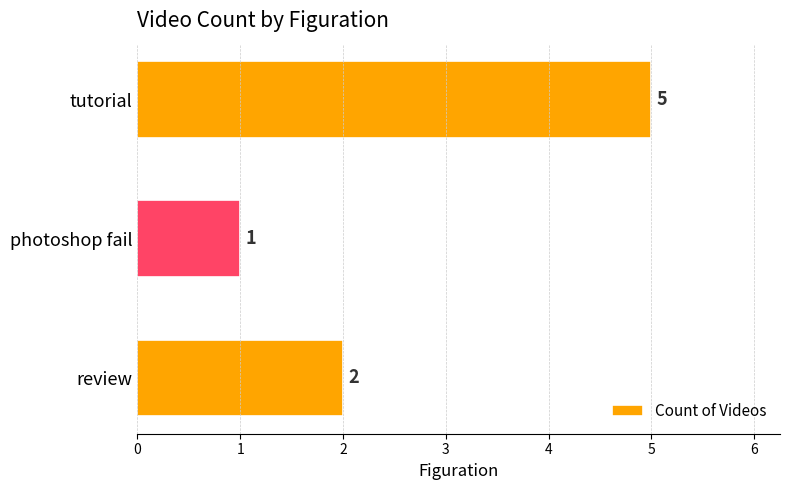

Reading bottom to top, transcribe all the data shown in this chart.

review=2	photoshop fail=1	tutorial=5